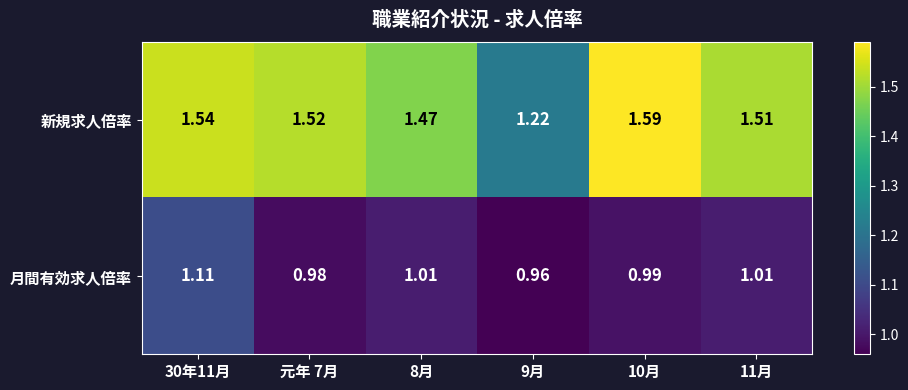

List the series in order of their peak value, lowest first.

月間有効求人倍率, 新規求人倍率